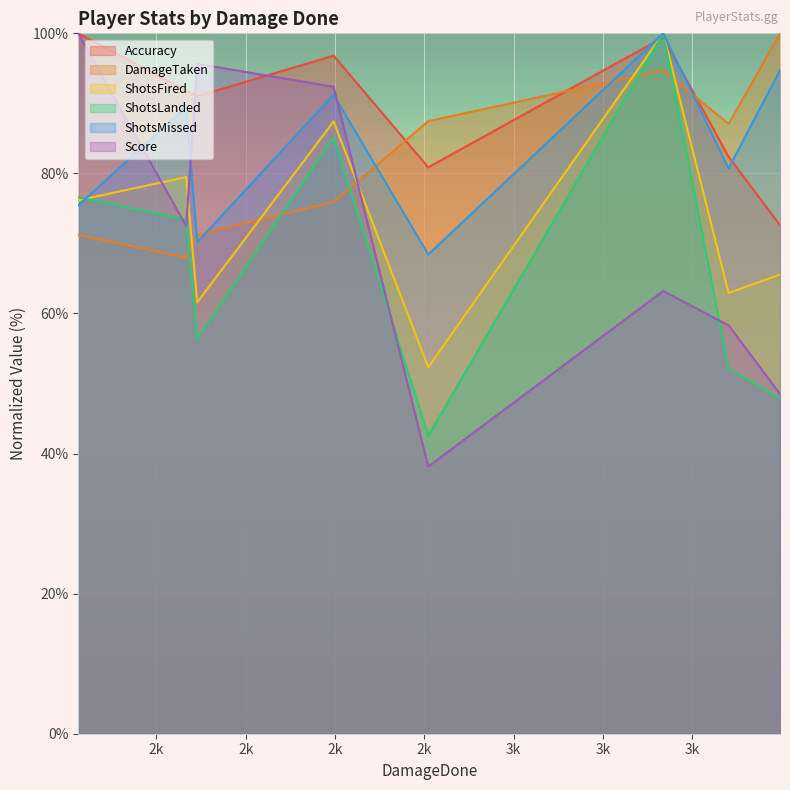

At how many categories does at least one series exceed 87?

8